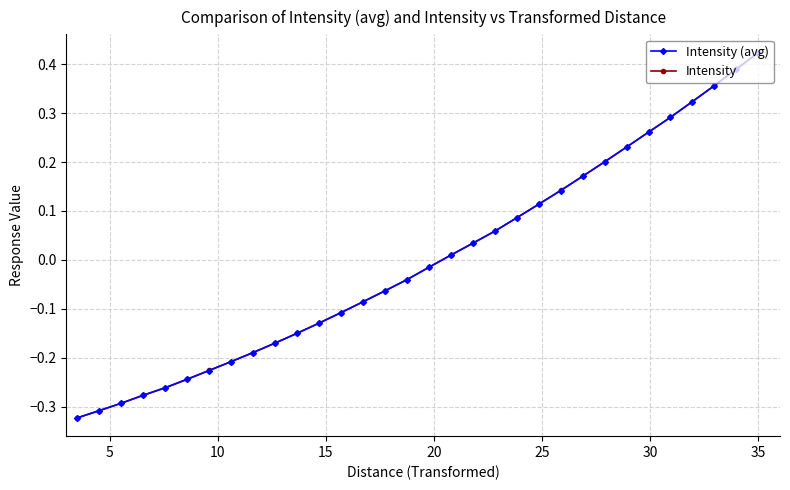

What are all the series names shown in the legend?

Intensity (avg), Intensity